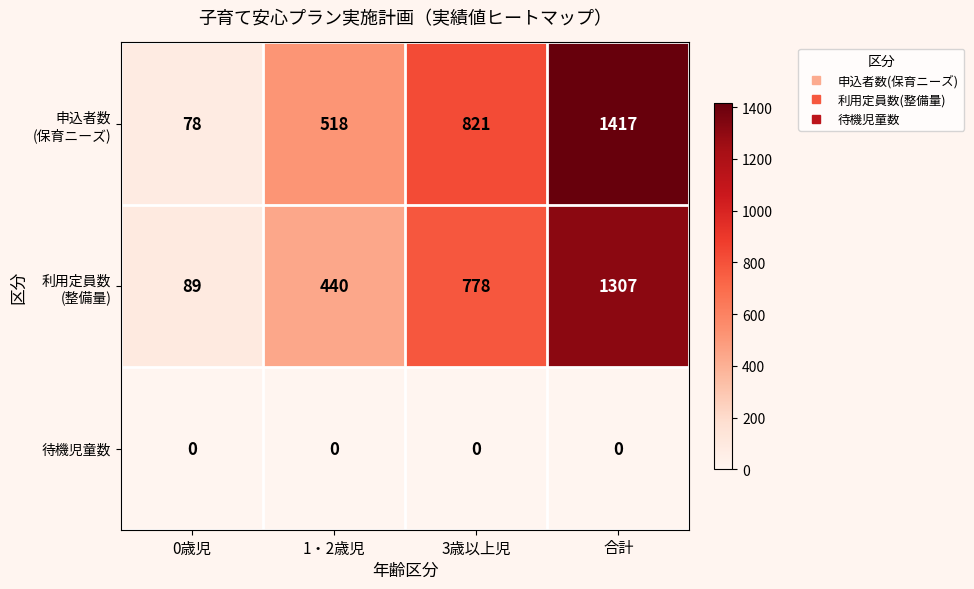

What is the difference between the highest and lowest values at 1・2歳児?

518